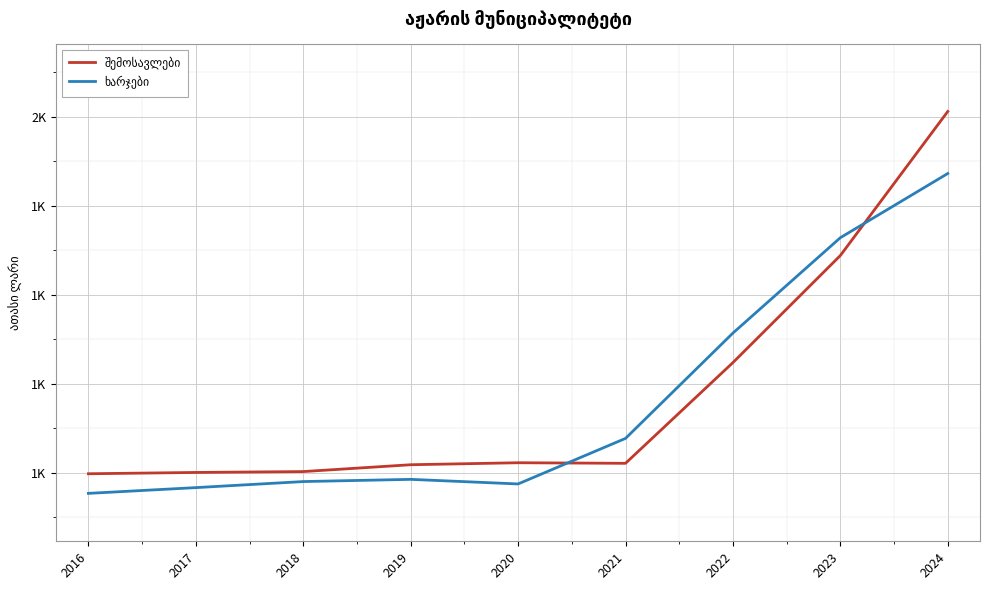

Does the chart display data point markers on the line(s)?

No